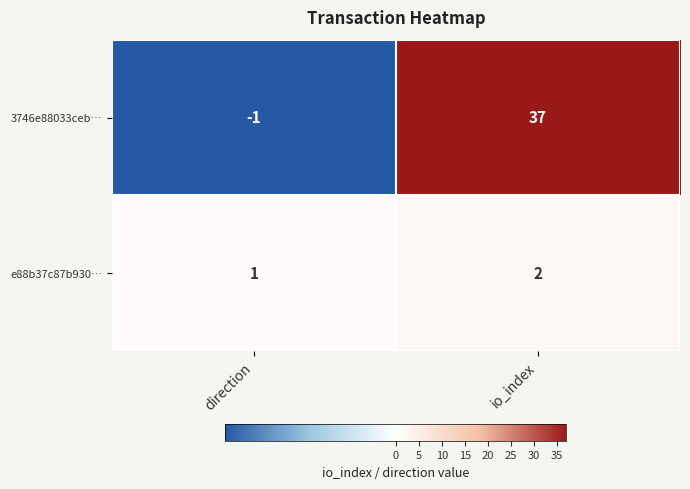

Which series has the widest spread of values?

3746e88033ceb…